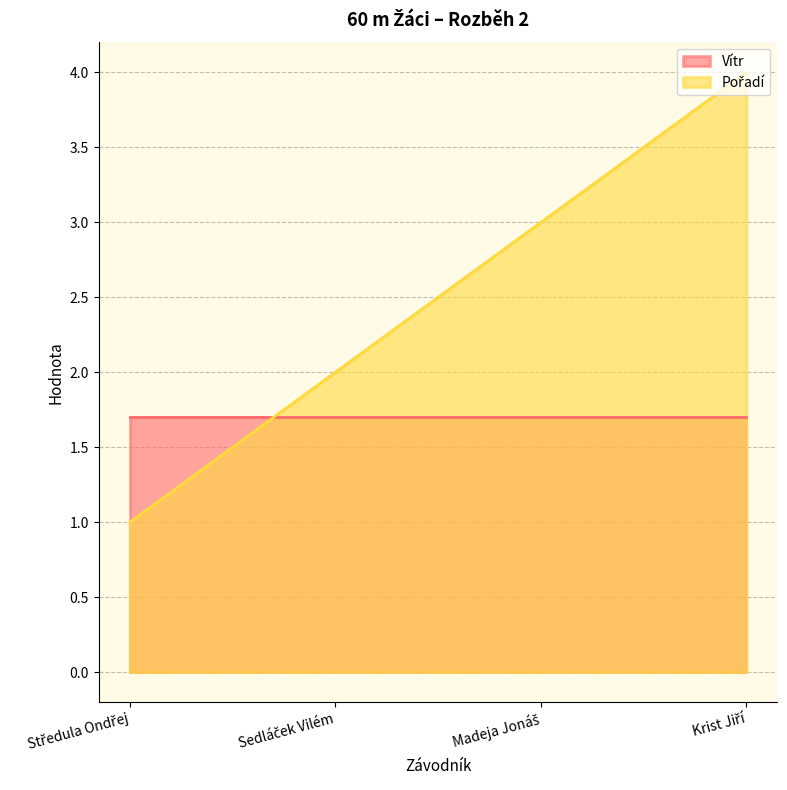

What is the maximum value shown in the chart?

4.0